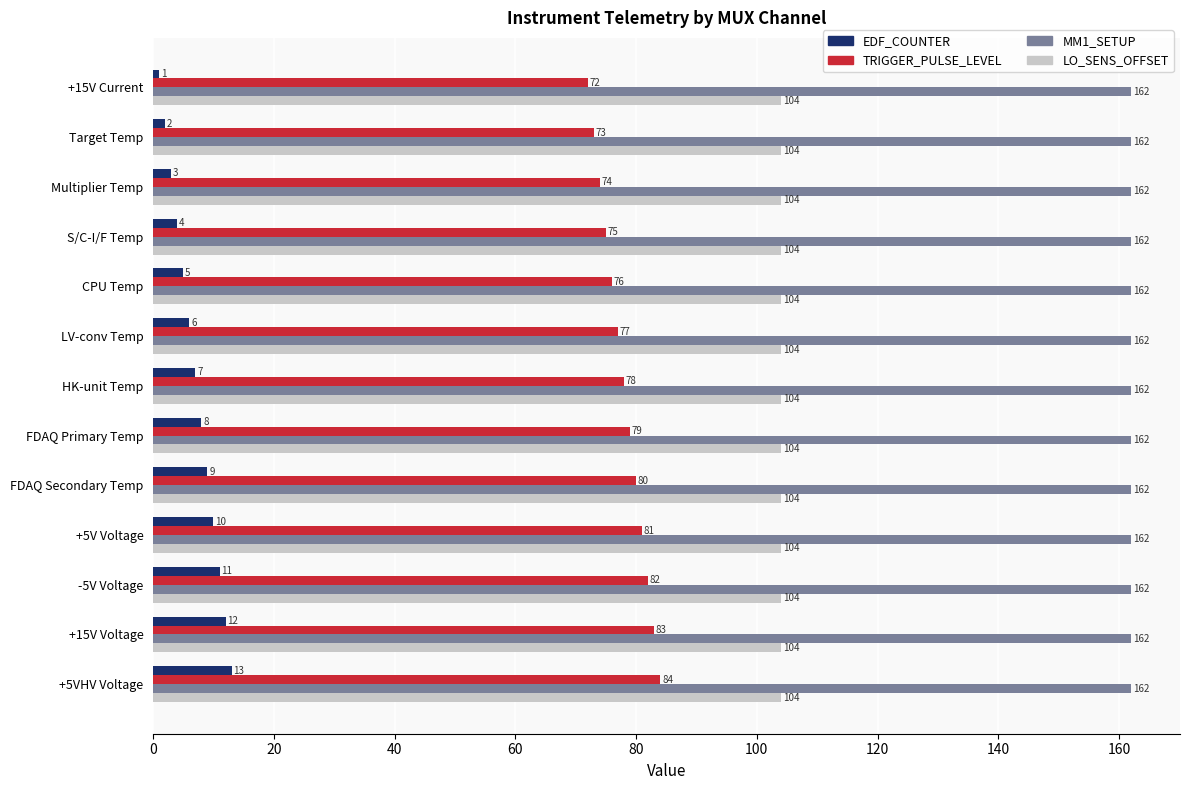

What is the sum of the LO_SENS_OFFSET values at +5V Voltage and Target Temp?

208